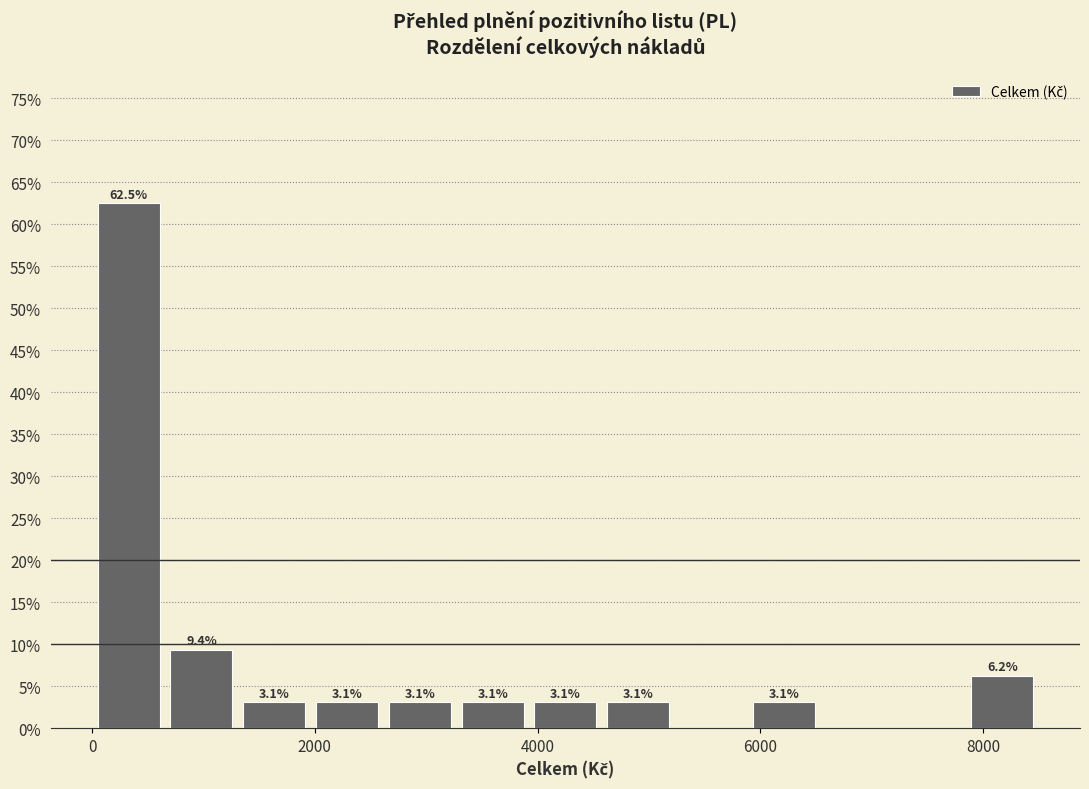

Read against the x-axis, roughly where is the centre of the tallest bar?

400